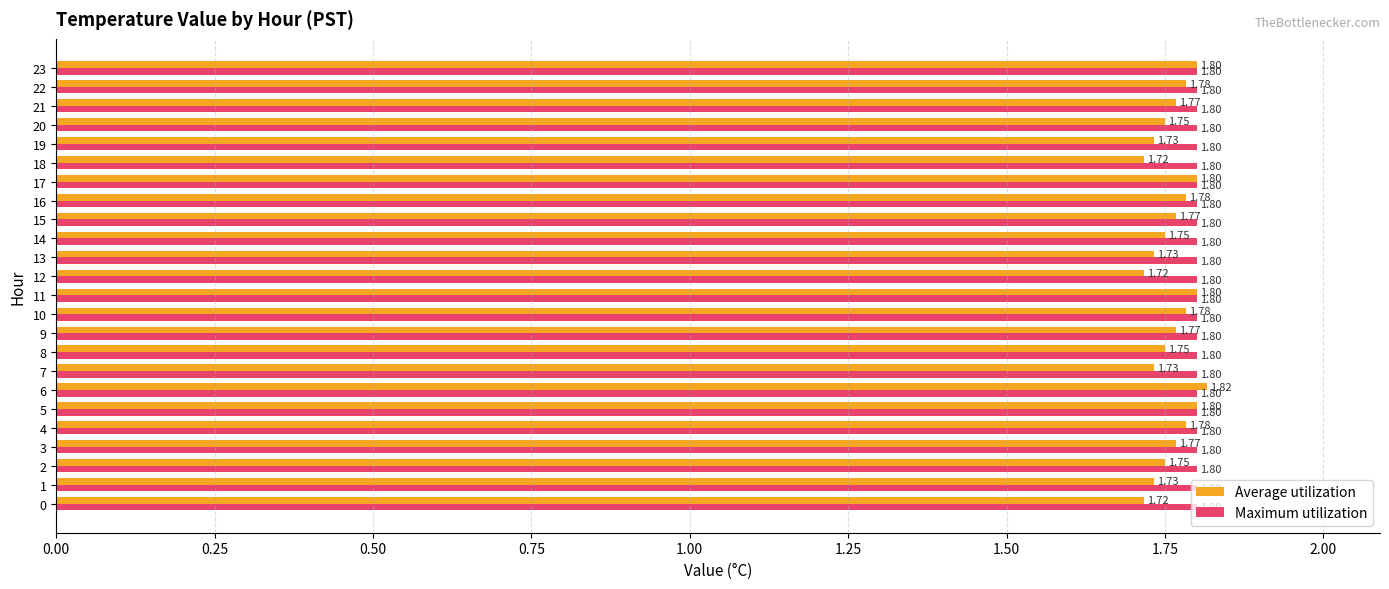

Which series has the largest range (max minus min)?

Average utilization